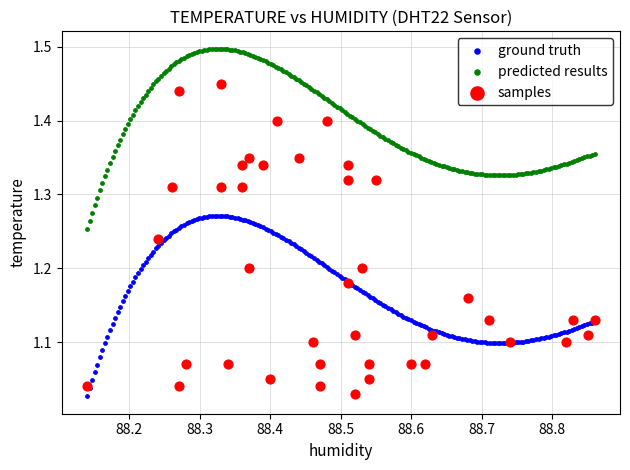

Which series contains the highest Y value?

predicted results